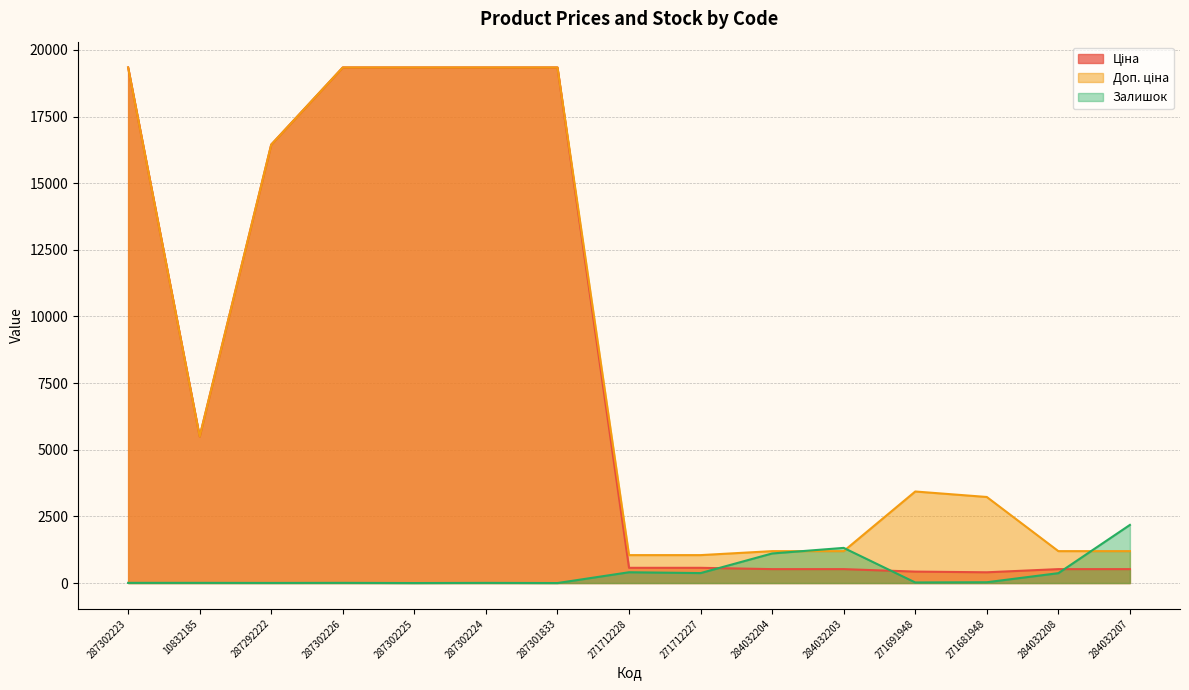

True or false: Доп. ціна has a value of 1479.2 at 271712227.

False